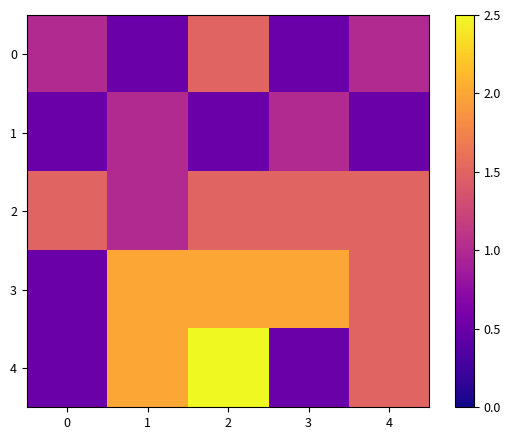

At which category is the sum across all series the highest?

2